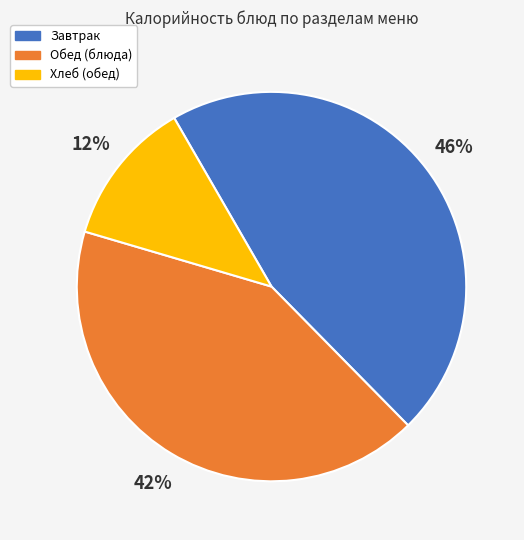

Which has a higher value, Обед (блюда) or Хлеб (обед)?

Обед (блюда)